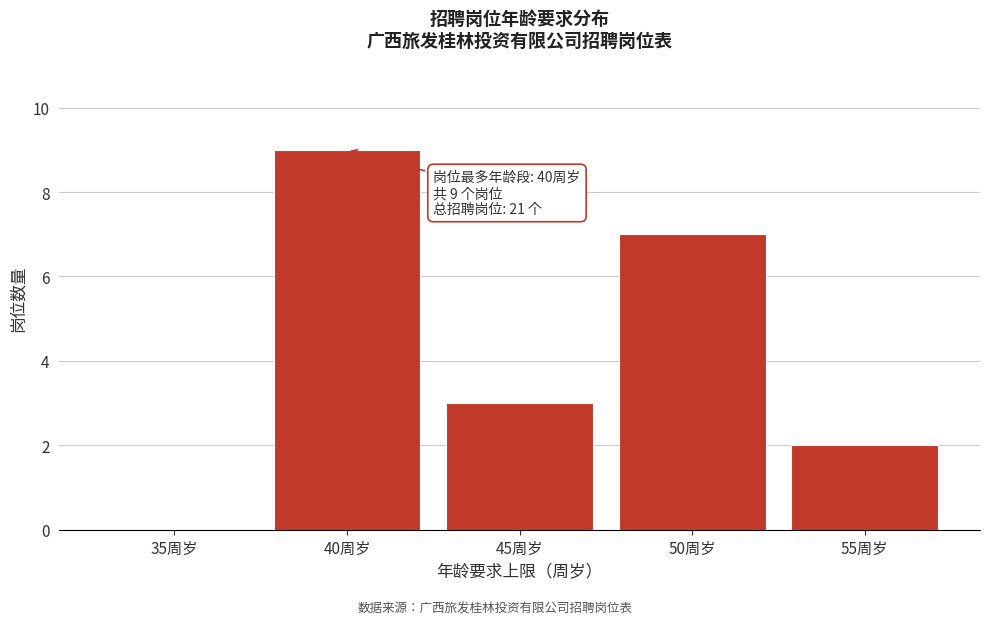

Reading left to right, what are all the values shown in this chart?

35周岁=0	40周岁=9	45周岁=3	50周岁=7	55周岁=2